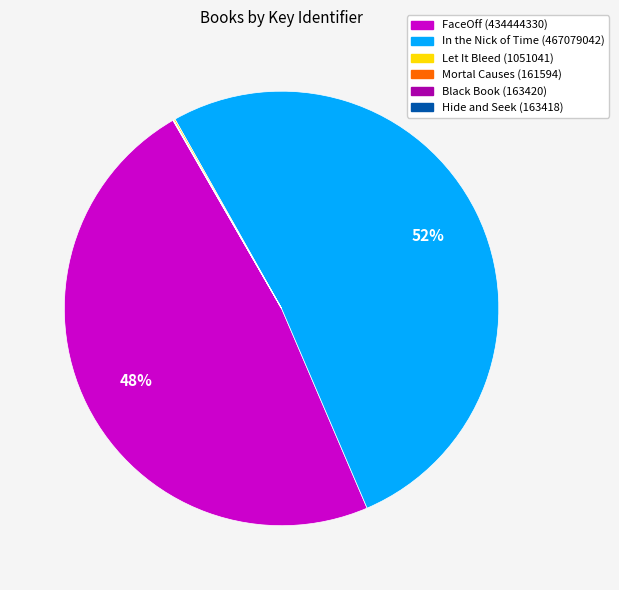

The In the Nick of Time (467079042) slice represents 52% of the pie. True or false?

True